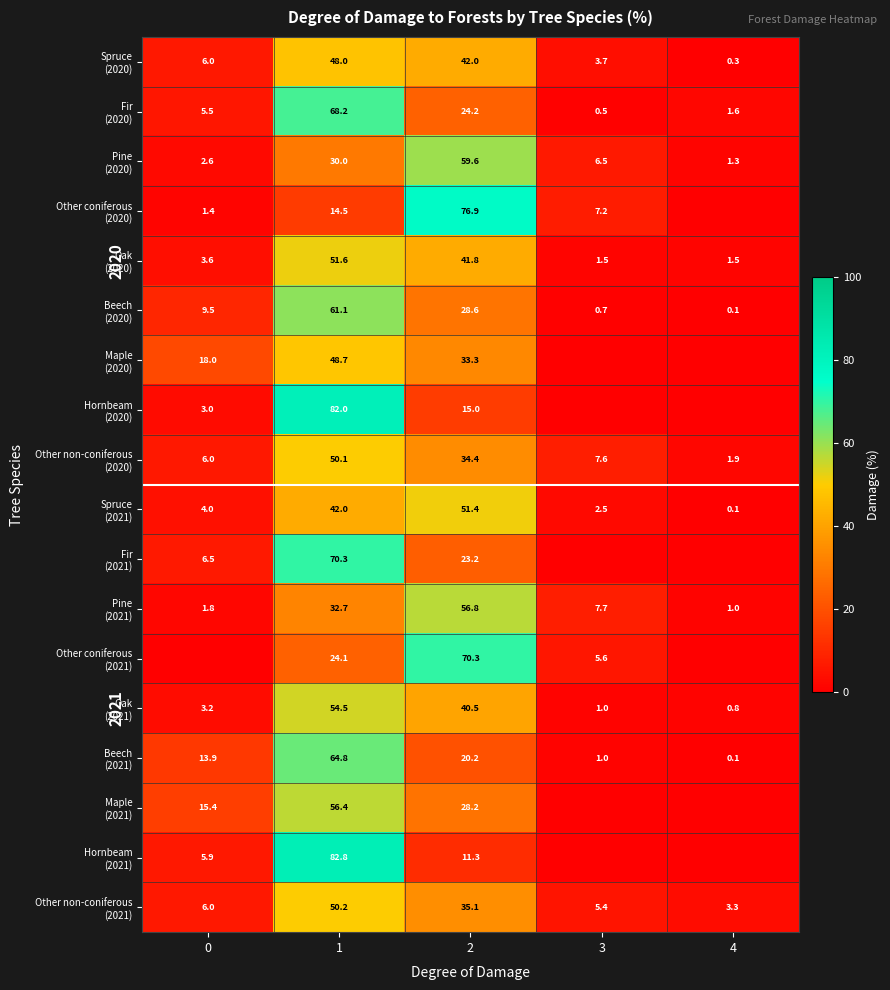

What is the difference between the highest and lowest values at 1?

68.3